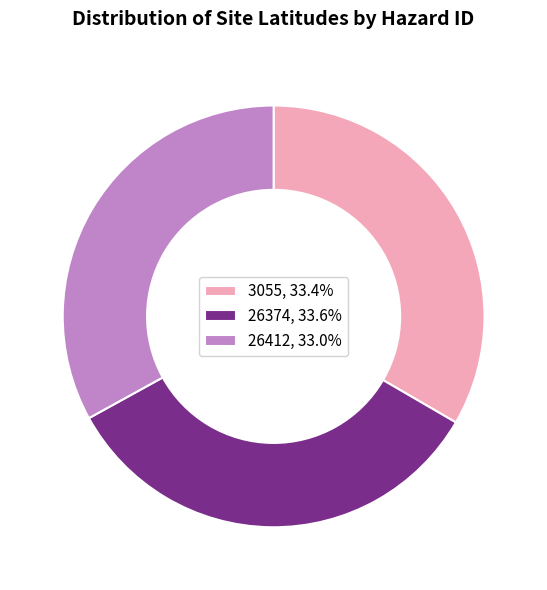

Do 3055, 33.4% and 26412, 33.0% together represent more than half of the pie?

Yes